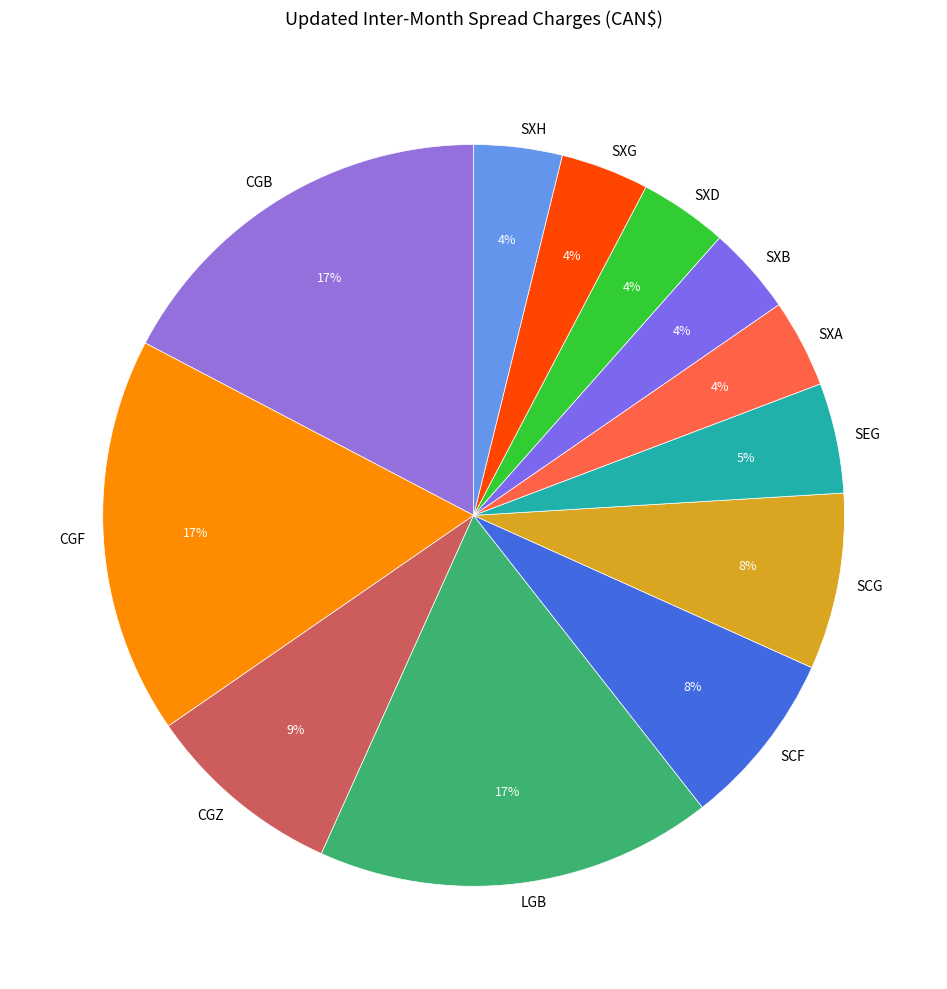

Is it true that CGF is 11% of the pie?

False